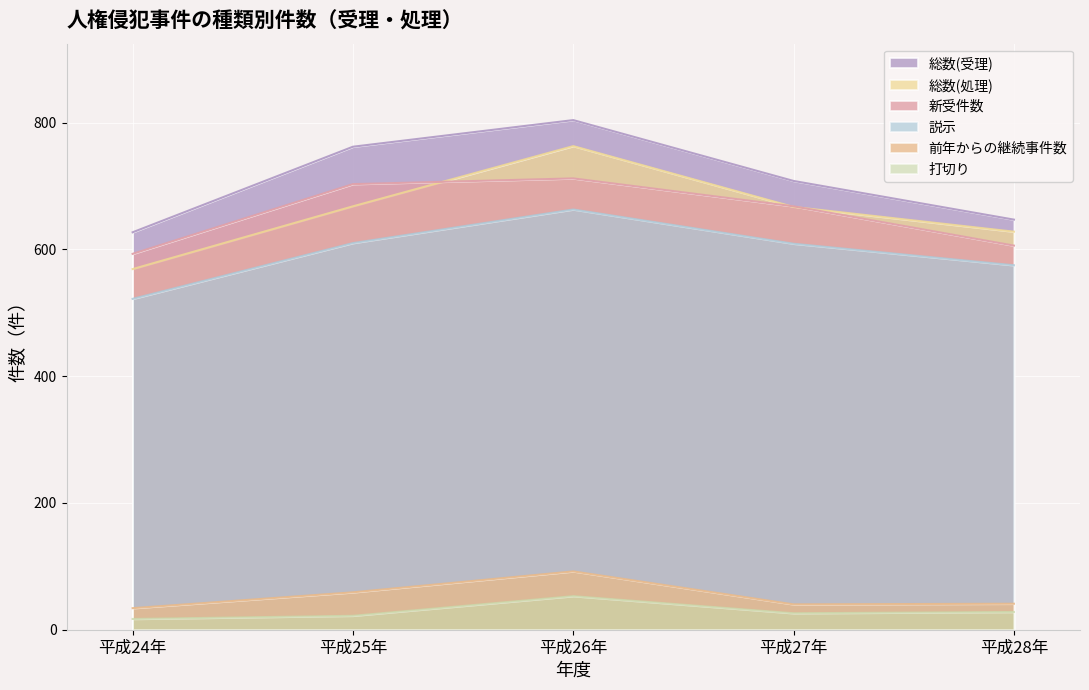

Which series has the widest spread of values?

総数(処理)